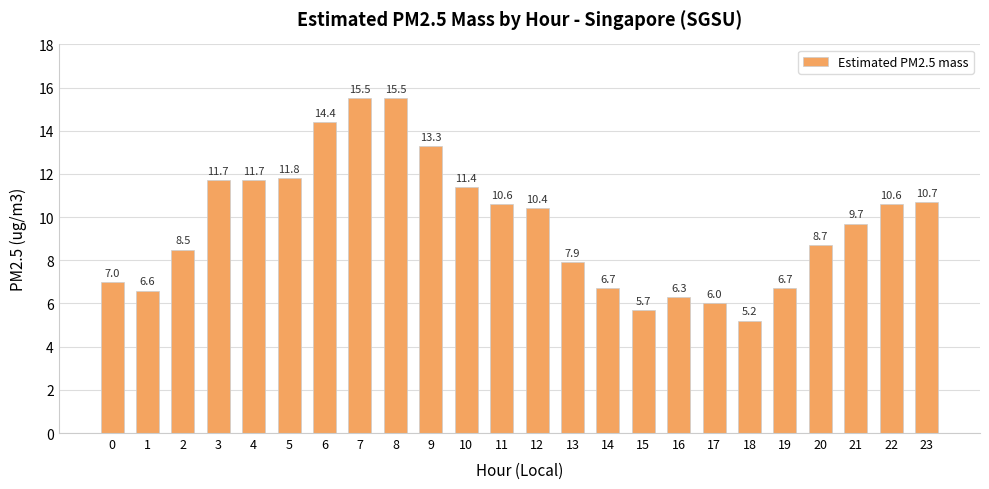

How many data points are above 10?

12